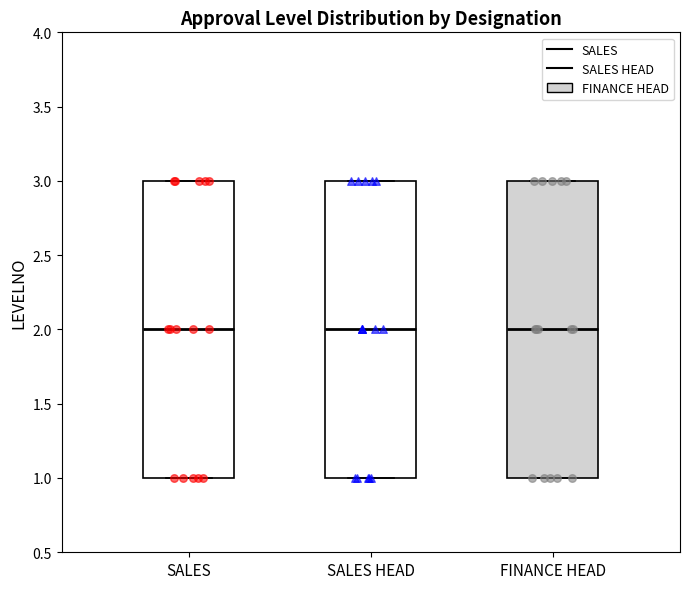

Where does the median line of the box for FINANCE HEAD sit on the y-axis? The values are not printed on the chart, so give them approximately, as read against the axis.

2